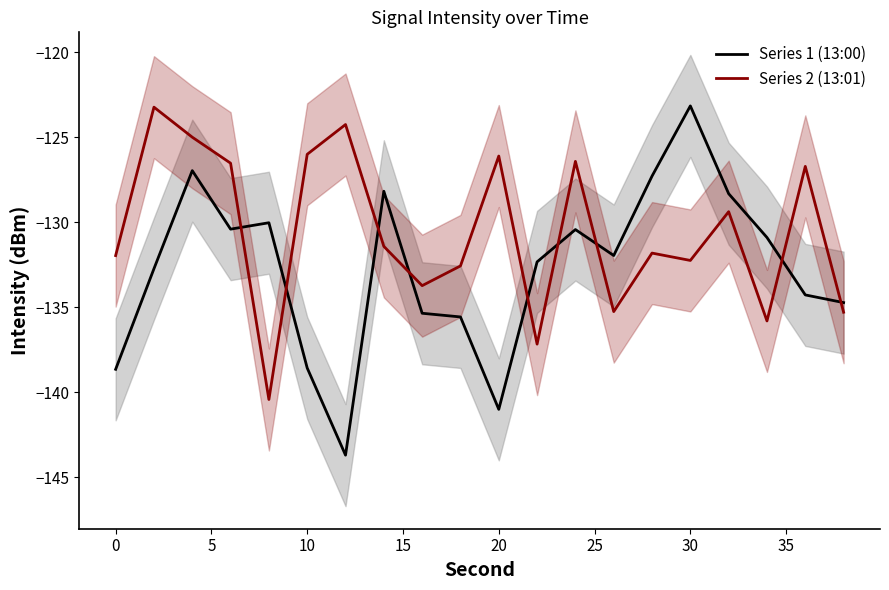

What is the minimum value shown in the chart?

-143.7